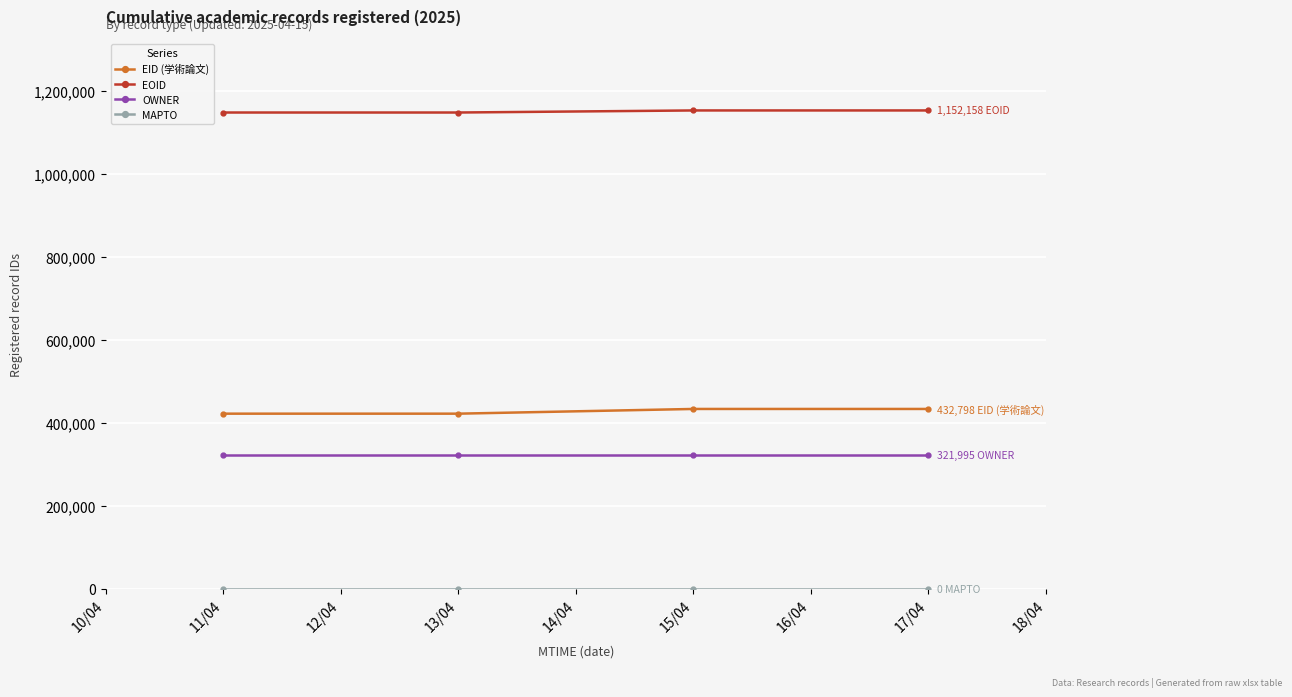

What is the maximum value shown in the chart?

1152158